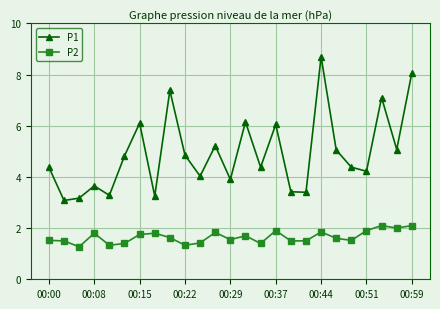

True or false: P2 and P1 cross at least once.

False